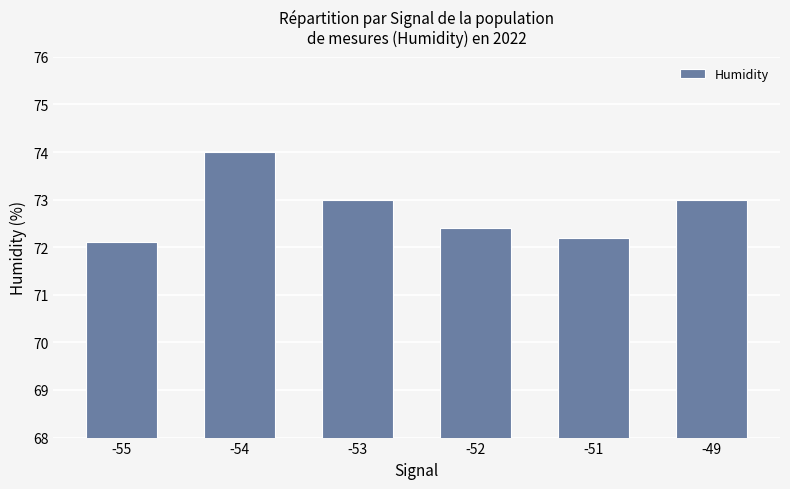

True or false: the data shows 112.4 at -53.

False